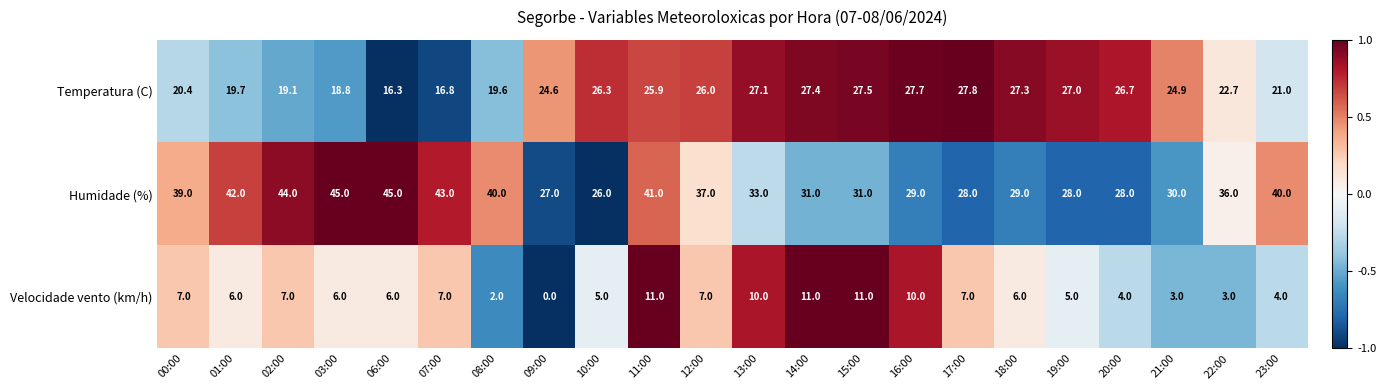

What is the minimum value for Humidade (%)?

26.0